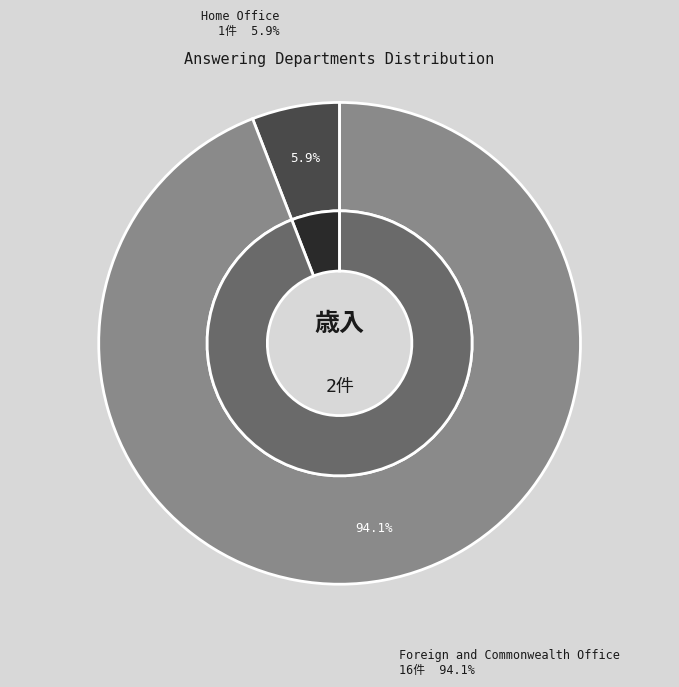

The Foreign and Commonwealth Office slice represents 94% of the pie. True or false?

True